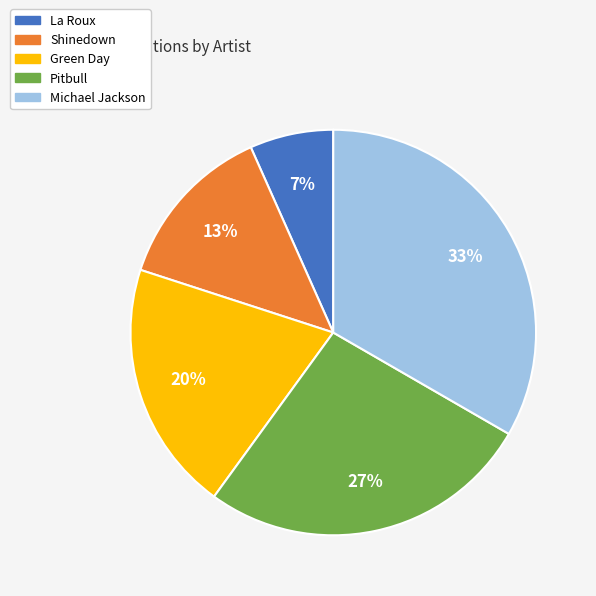

Is it true that La Roux is 18% of the pie?

False